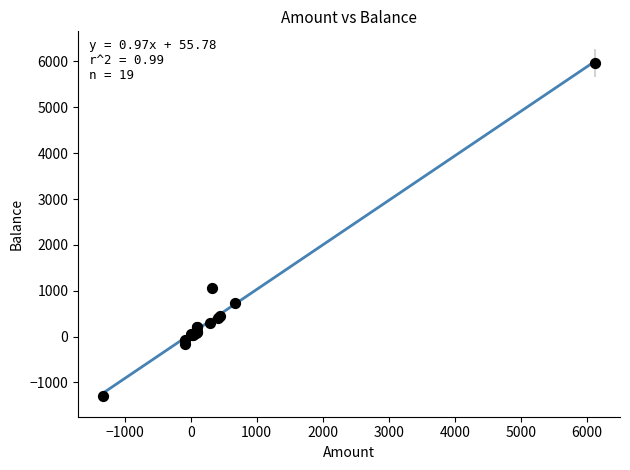

What Y value in the scatter plot is closest to 2337?

1059.3